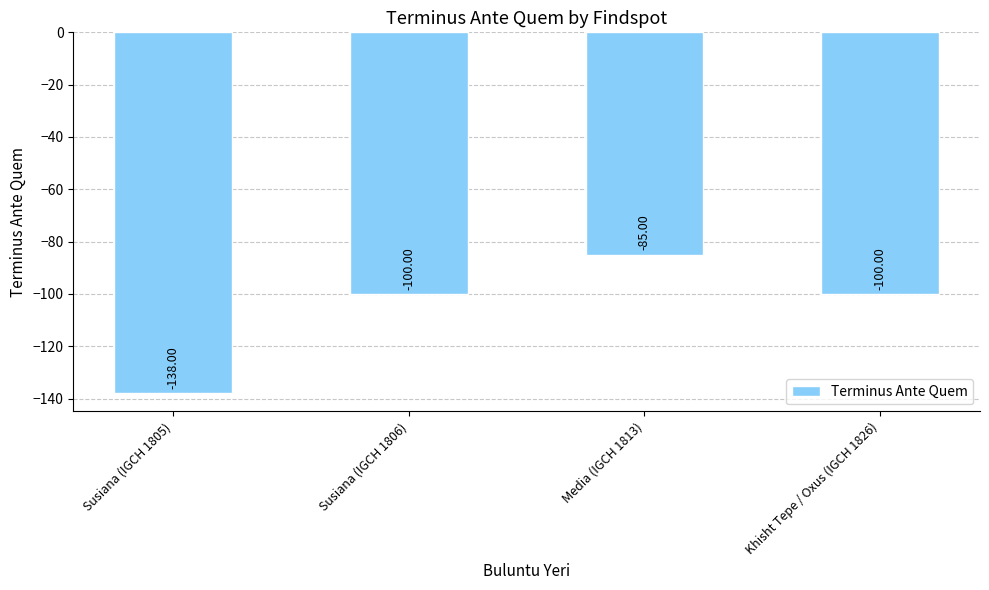

Is it true that the value at Susiana (IGCH 1805) is -181?

False